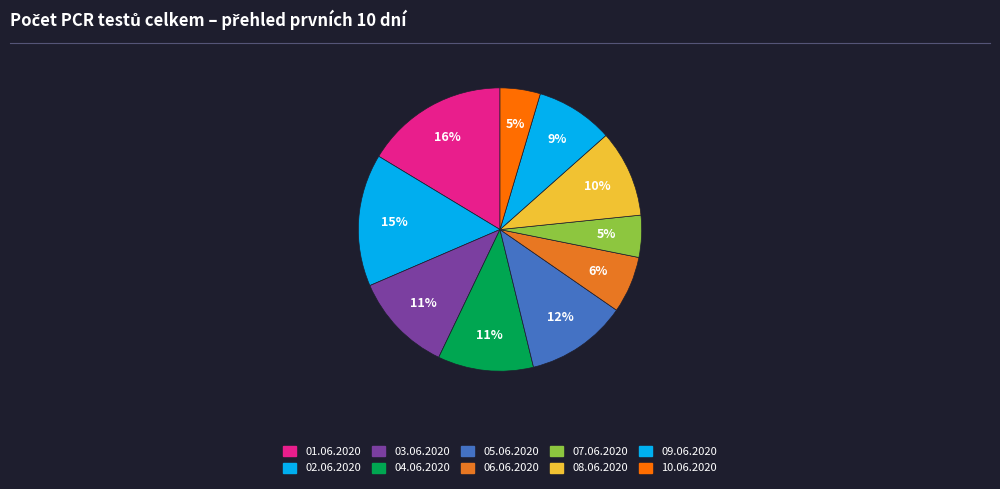

Count the number of slices in the pie.

10